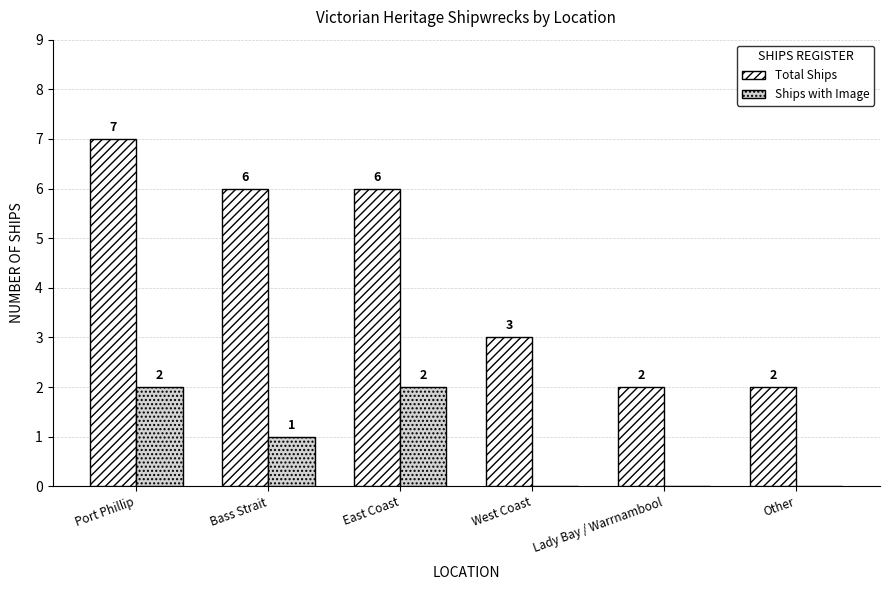

The Ships with Image series shows 3 at Port Phillip. True or false?

False